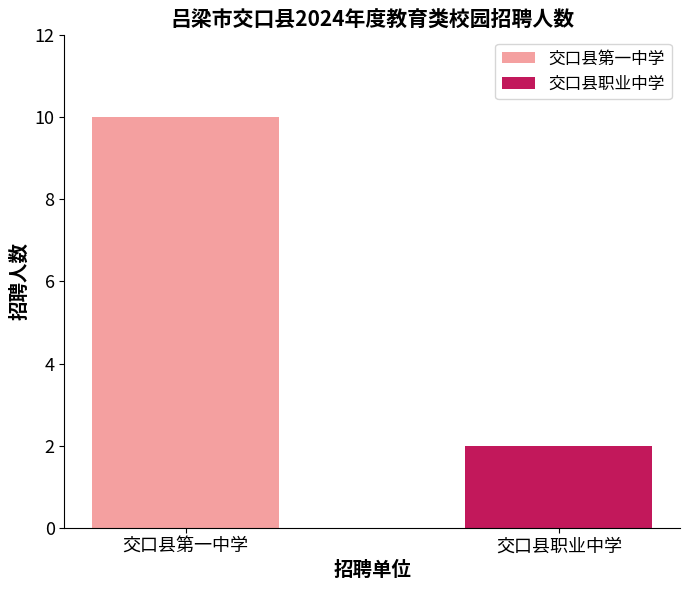

List the series in order of their peak value, highest first.

交口县第一中学, 交口县职业中学